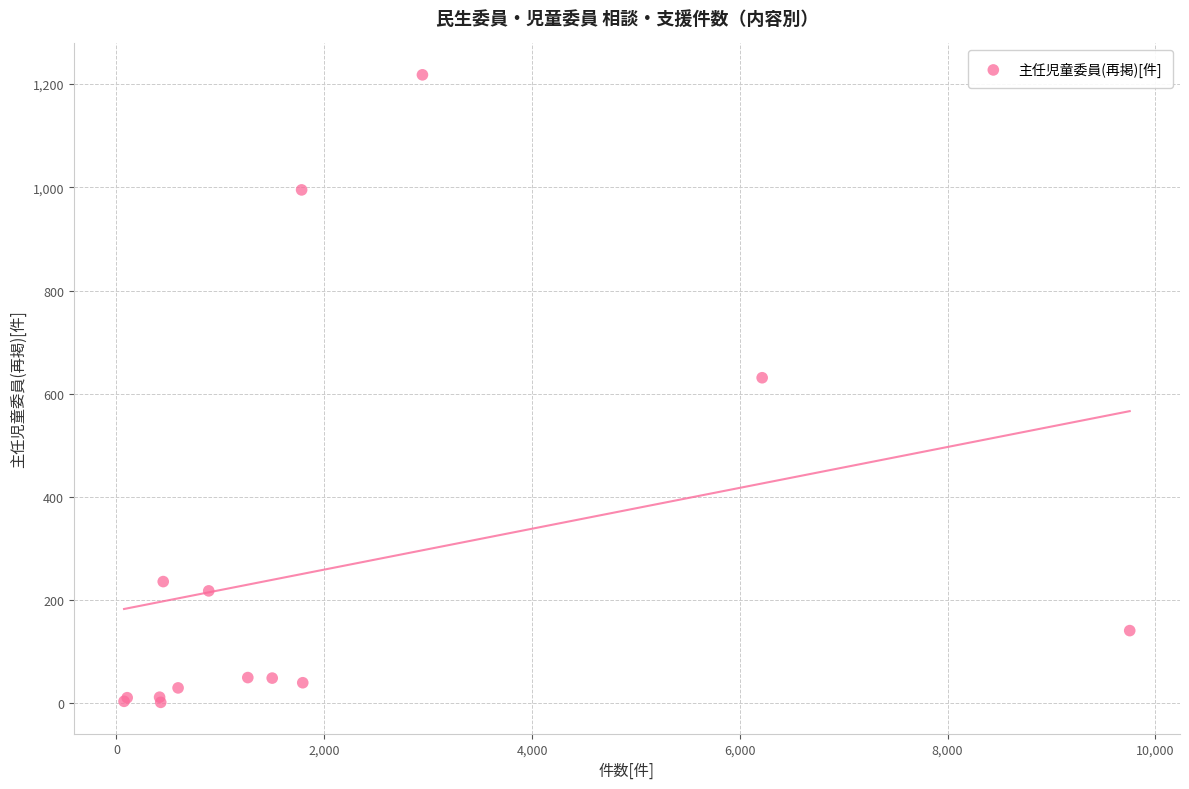

What Y value in the scatter plot is closest to 610?

631